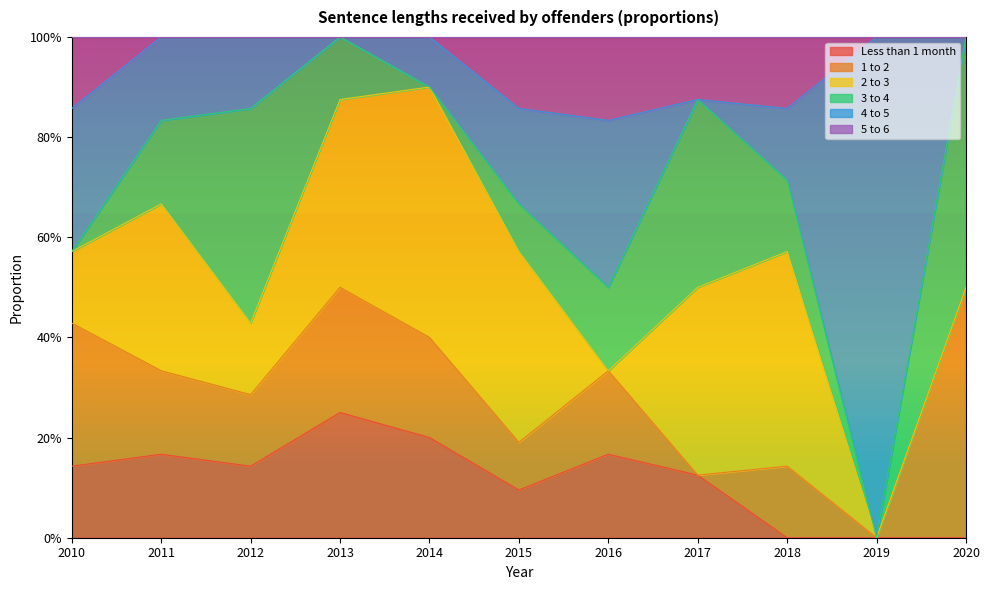

Between 2014 and 2018, which series saw the biggest shift?

Less than 1 month